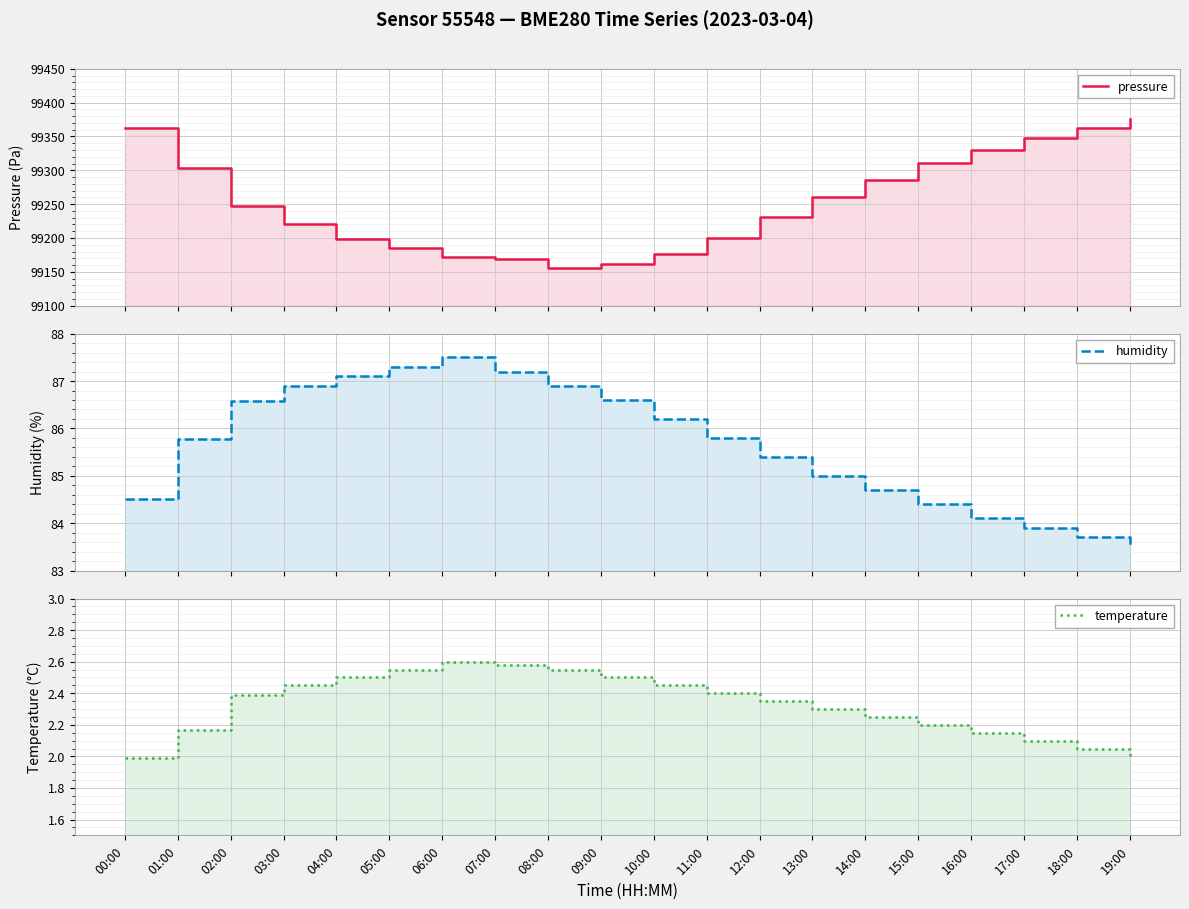

Is the value of temperature at 17:00 greater than the value of humidity at 12:00?

No